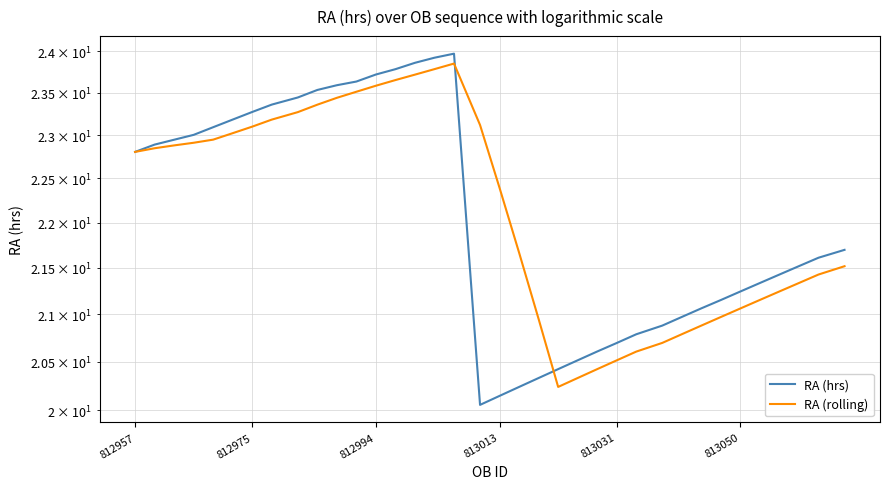

How many lines are shown in the chart?

2